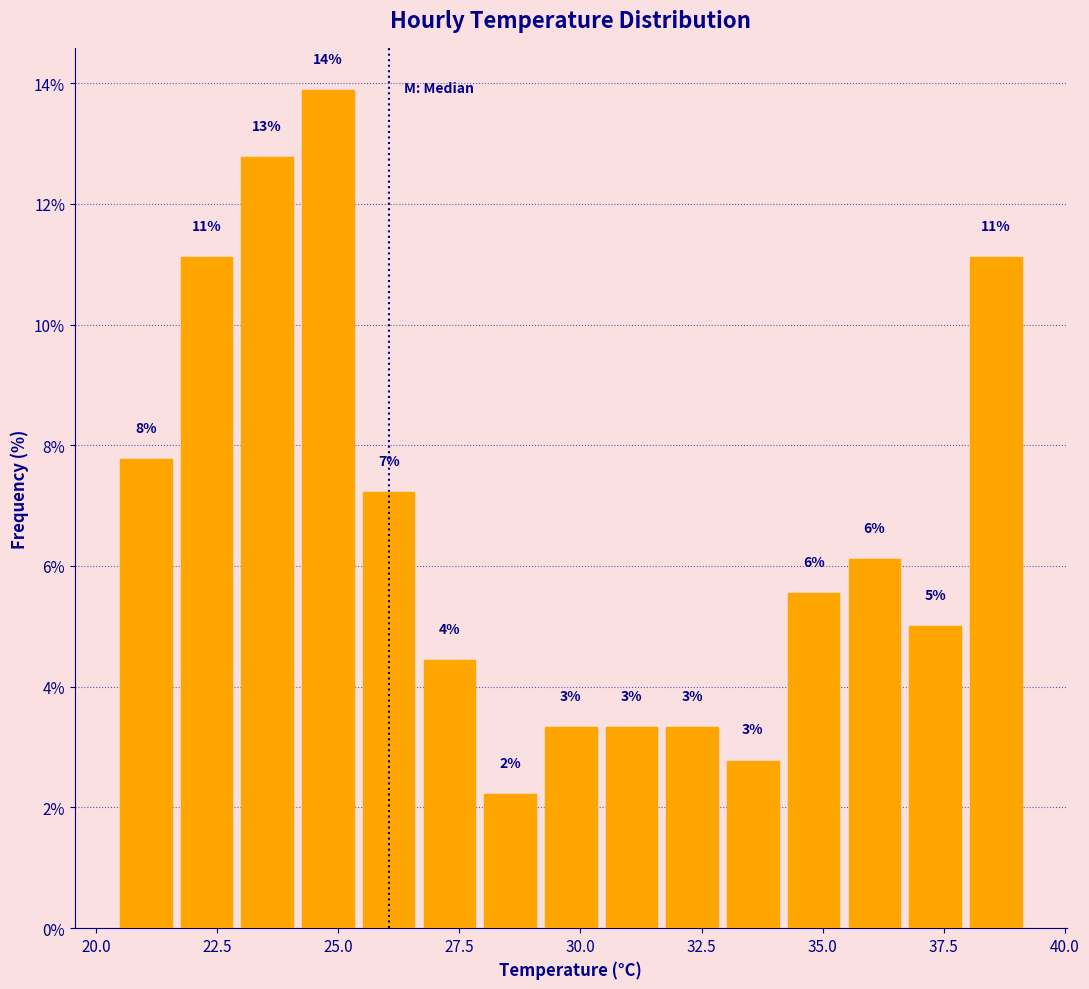

Read against the x-axis, roughly where is the centre of the tallest bar?

25.0